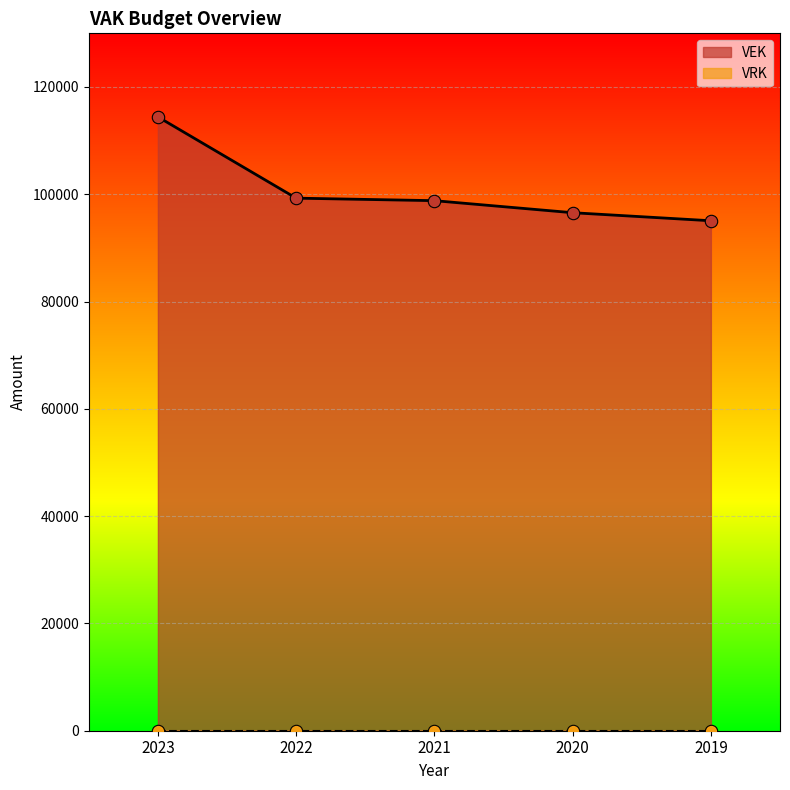

What is the ratio of the value at 2020 to the value at 2023?

0.8